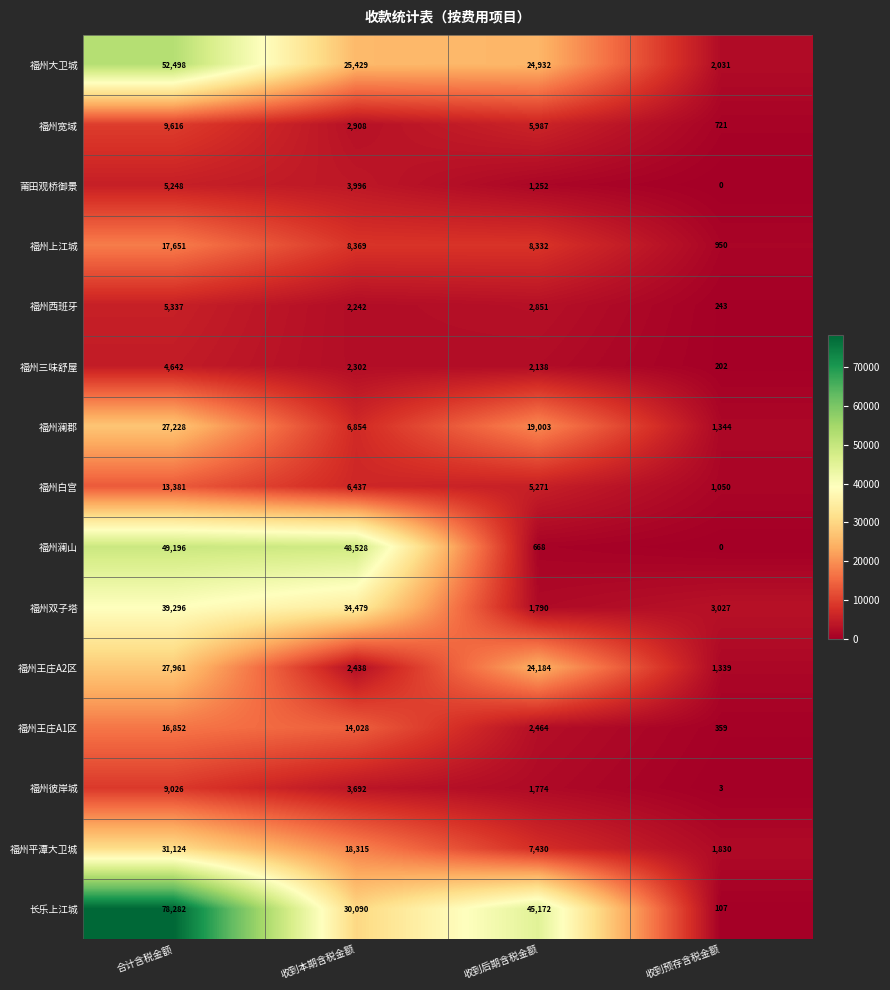

Count the number of data series in this chart.

15